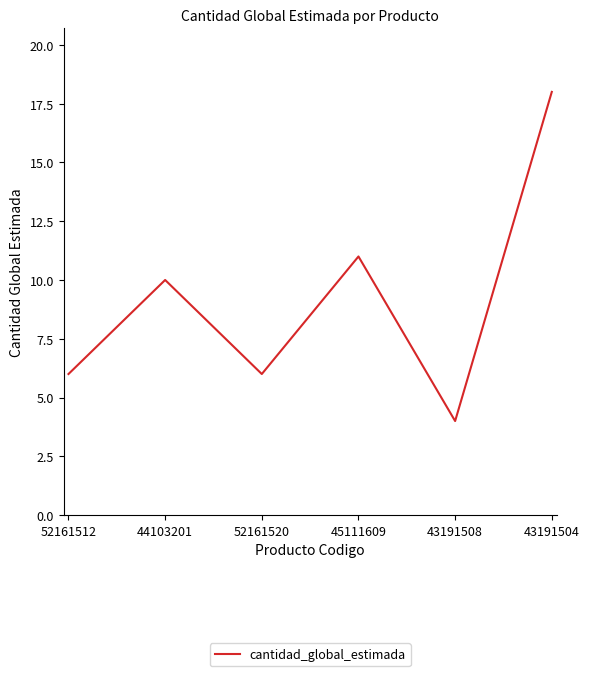

What position from the right is 45111609?

3